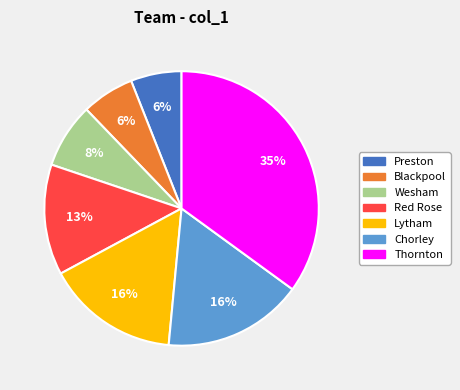

Is there any slice that represents more than half of the pie?

No